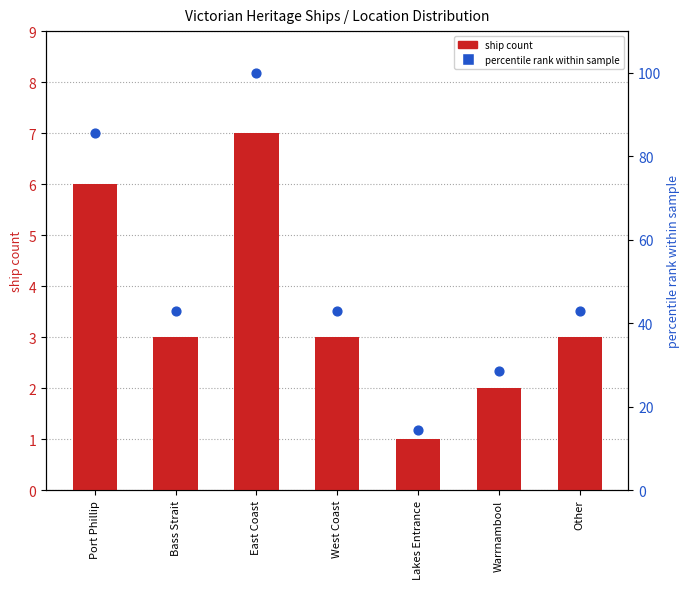

What are all the series names shown in the legend?

ship count, percentile rank within sample